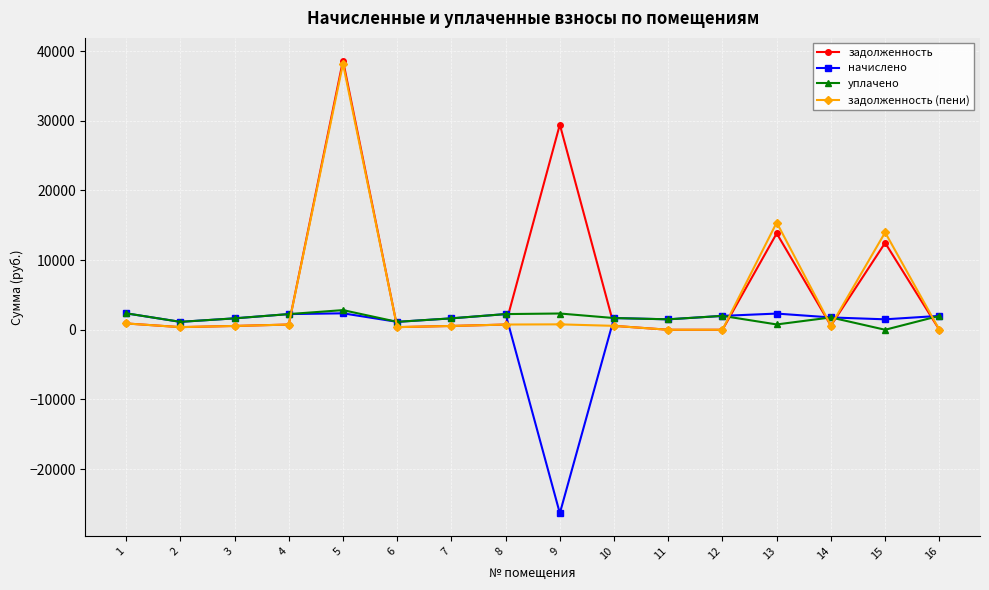

Which series has the largest range (max minus min)?

задолженность